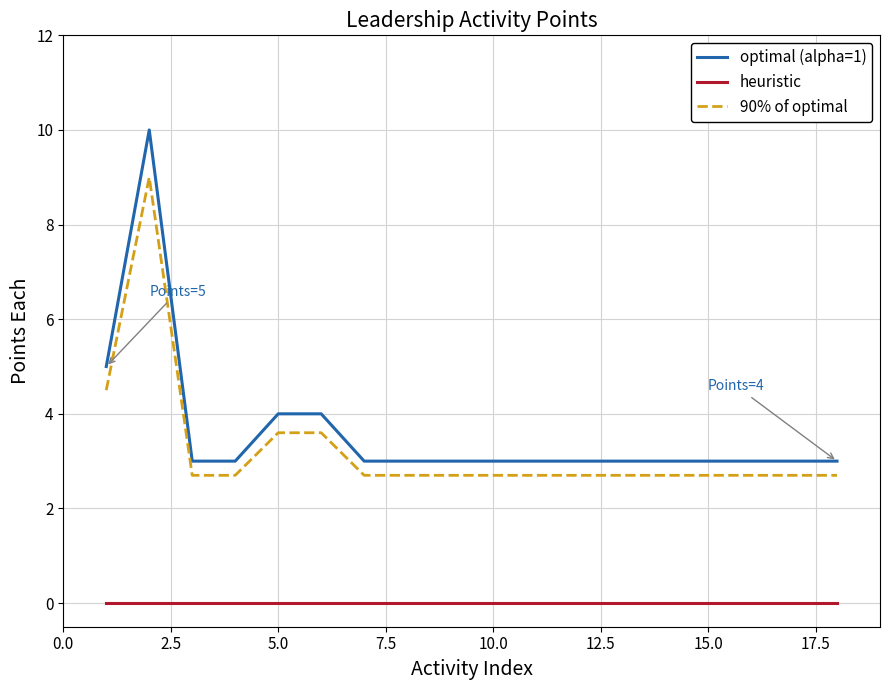

Reading right to left, extract all data points from this chart.

optimal (alpha=1): 3.0	3.0	3.0	3.0	3.0	3.0	3.0	3.0	3.0	3.0	3.0	3.0	4.0	4.0	3.0	3.0	10.0	5.0
heuristic: 0.0	0.0	0.0	0.0	0.0	0.0	0.0	0.0	0.0	0.0	0.0	0.0	0.0	0.0	0.0	0.0	0.0	0.0
90% of optimal: 2.7	2.7	2.7	2.7	2.7	2.7	2.7	2.7	2.7	2.7	2.7	2.7	3.6	3.6	2.7	2.7	9.0	4.5